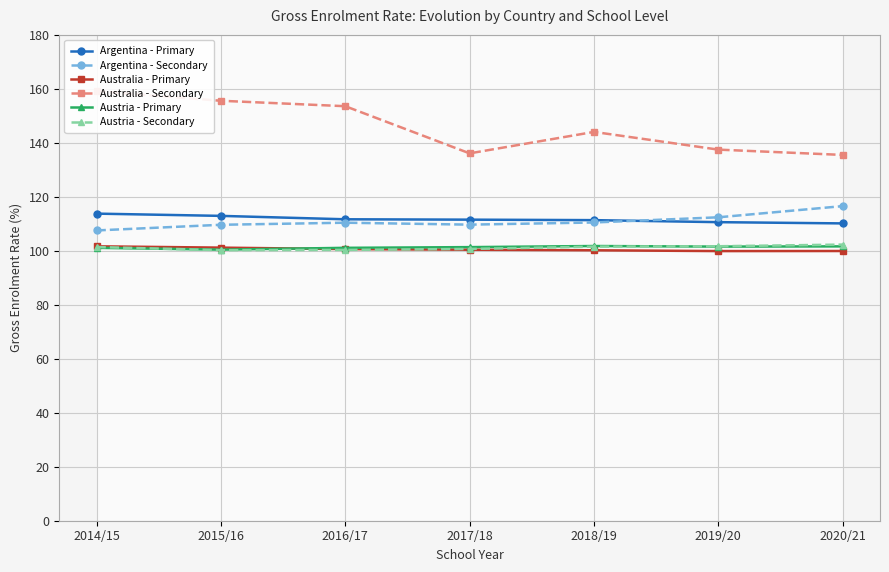

Reading left to right, what are all the values shown in this chart?

Argentina - Primary: 113.8	112.9	111.7	111.5	111.4	110.6	110.2
Argentina - Secondary: 107.5	109.6	110.4	109.7	110.5	112.4	116.6
Australia - Primary: 101.7	101.2	100.6	100.4	100.2	99.9	99.9
Australia - Secondary: 159.1	155.6	153.6	136.1	144.1	137.5	135.5
Austria - Primary: 101.1	100.4	101.1	101.4	101.8	101.6	101.6
Austria - Secondary: 101.4	100.2	100.3	100.7	101.5	101.7	102.3